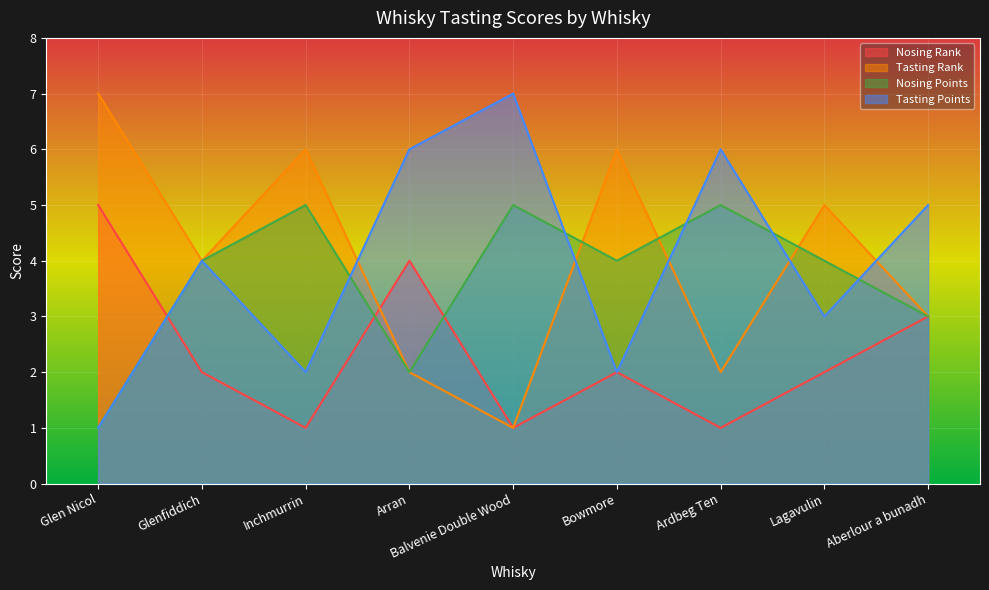

What is the difference between the Tasting Rank values at Balvenie Double Wood and Arran?

1